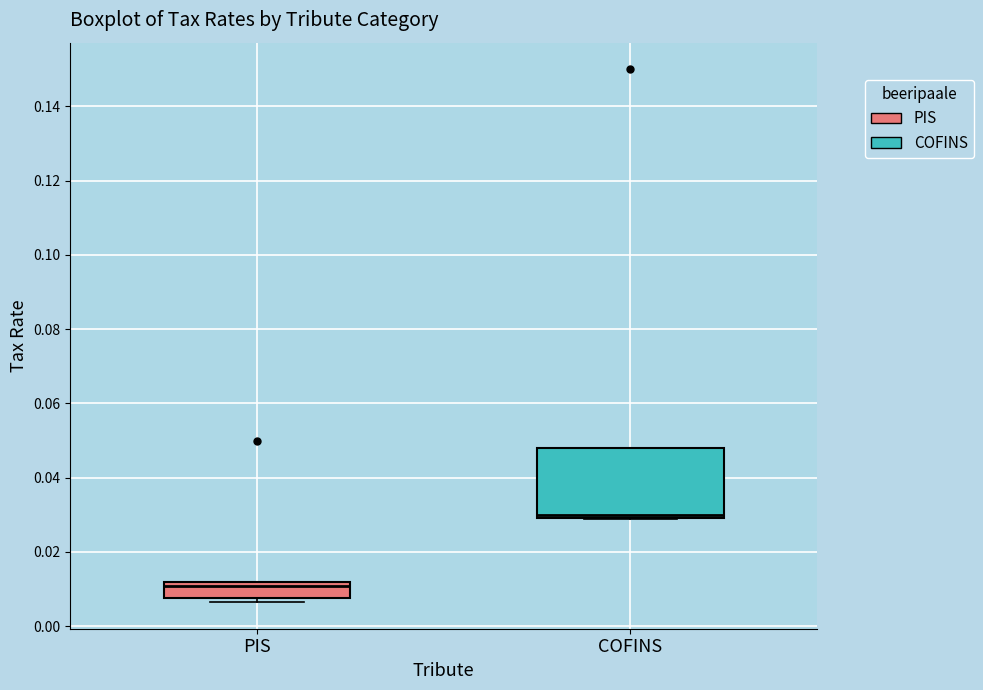

Reading left to right, transcribe this box plot: for each box, give where its median line is, the range the box spans, and where its two whiskers end, as read against the y-axis. The values are not printed on the chart, so give them approximately, as read against the axis.

PIS: median 0.010, box 0.008 to 0.012, whiskers 0.006 to 0.012
COFINS: median 0.030 (just above the box's lower edge), box 0.030 to 0.048, whiskers 0.028 to 0.048